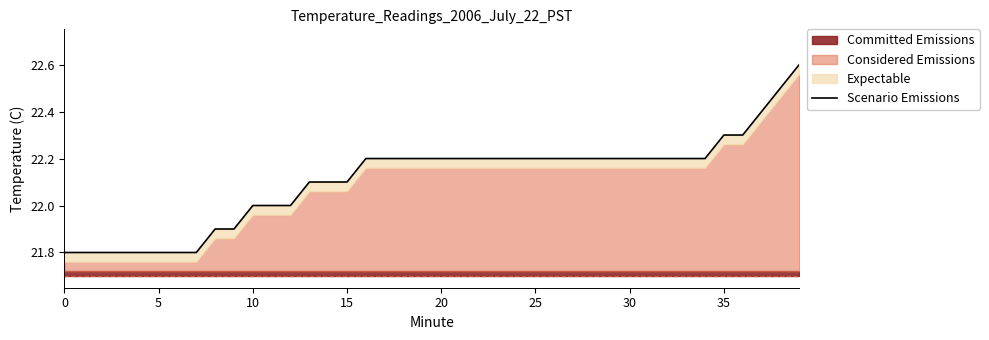

How many lines are shown in the chart?

1